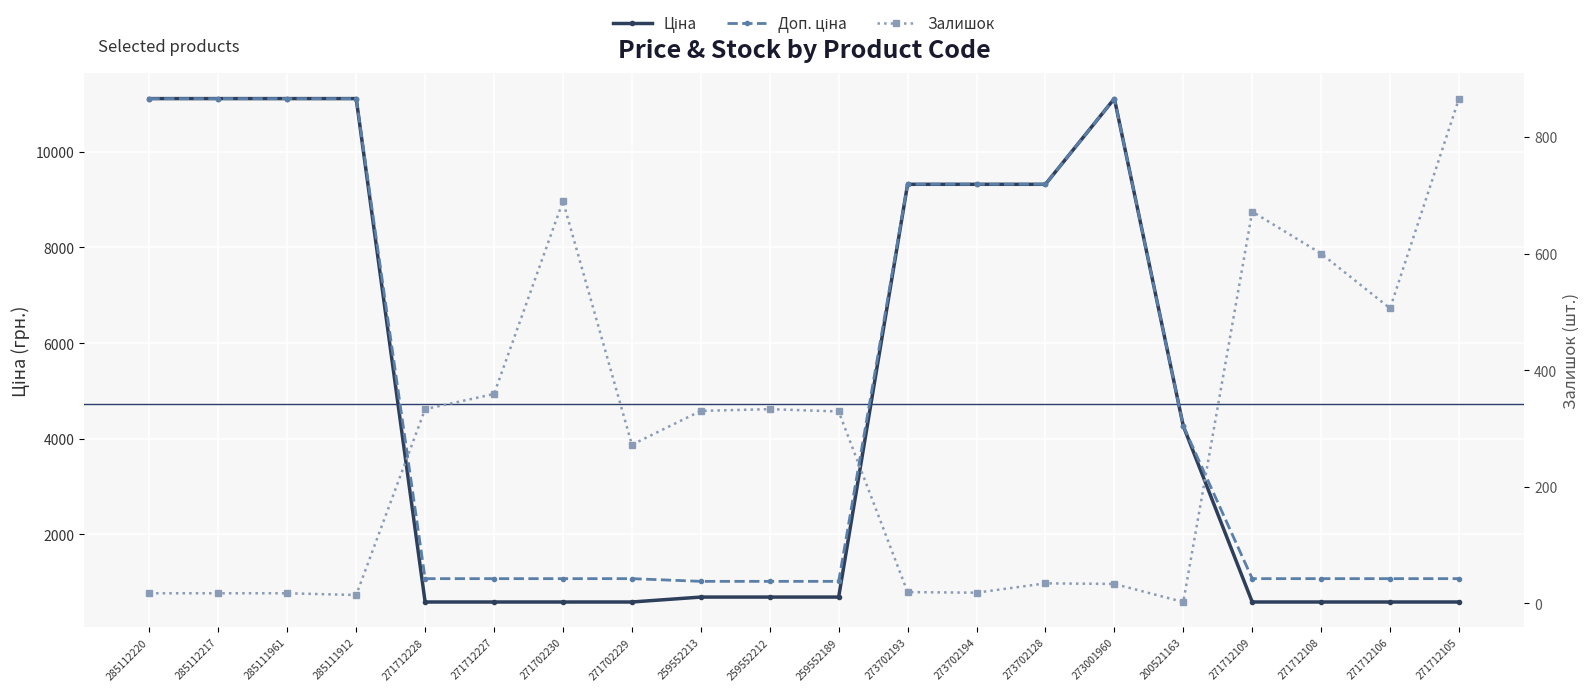

At which category does the chart reach its minimum across all series?

200521163